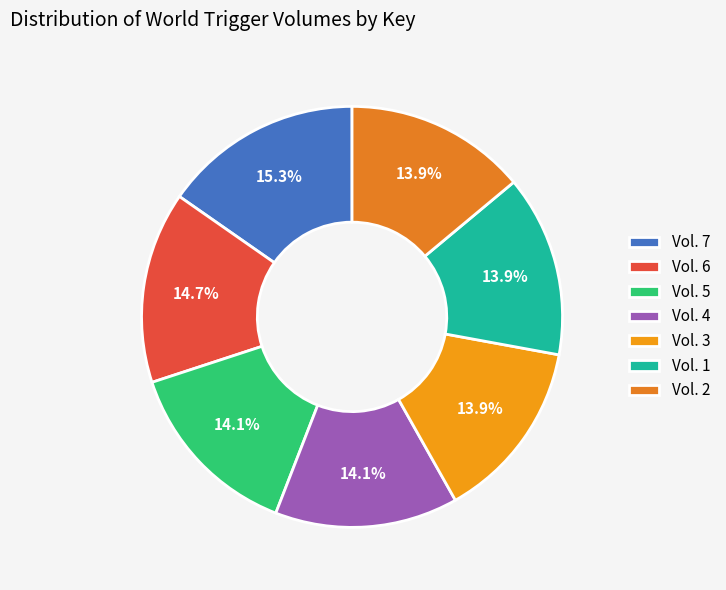

How much of the chart is everything except Vol. 4?

85.9%